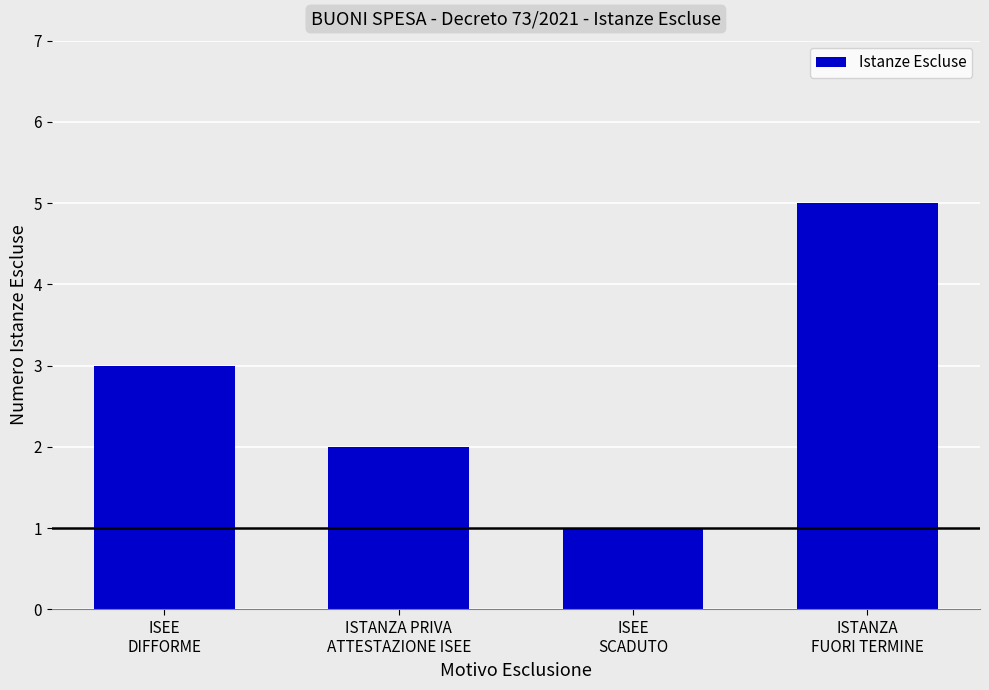

Reading left to right, transcribe all the data shown in this chart.

ISEE
DIFFORME=3	ISTANZA PRIVA
ATTESTAZIONE ISEE=2	ISEE
SCADUTO=1	ISTANZA
FUORI TERMINE=5